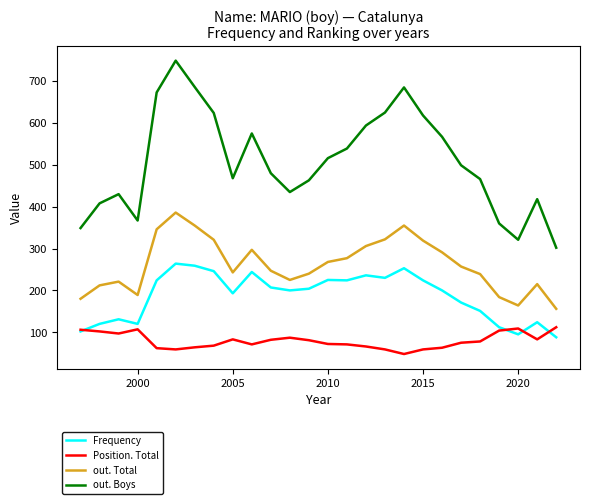

List the series in order of their overall mean, lowest first.

Position. Total, Frequency, out. Total, out. Boys